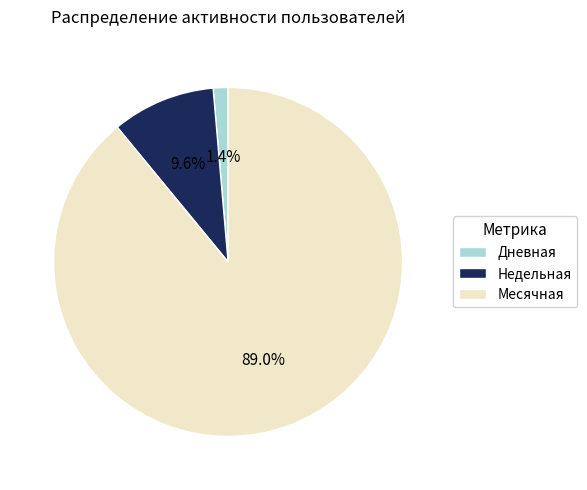

To the nearest percent, what is the average slice percentage?

33%